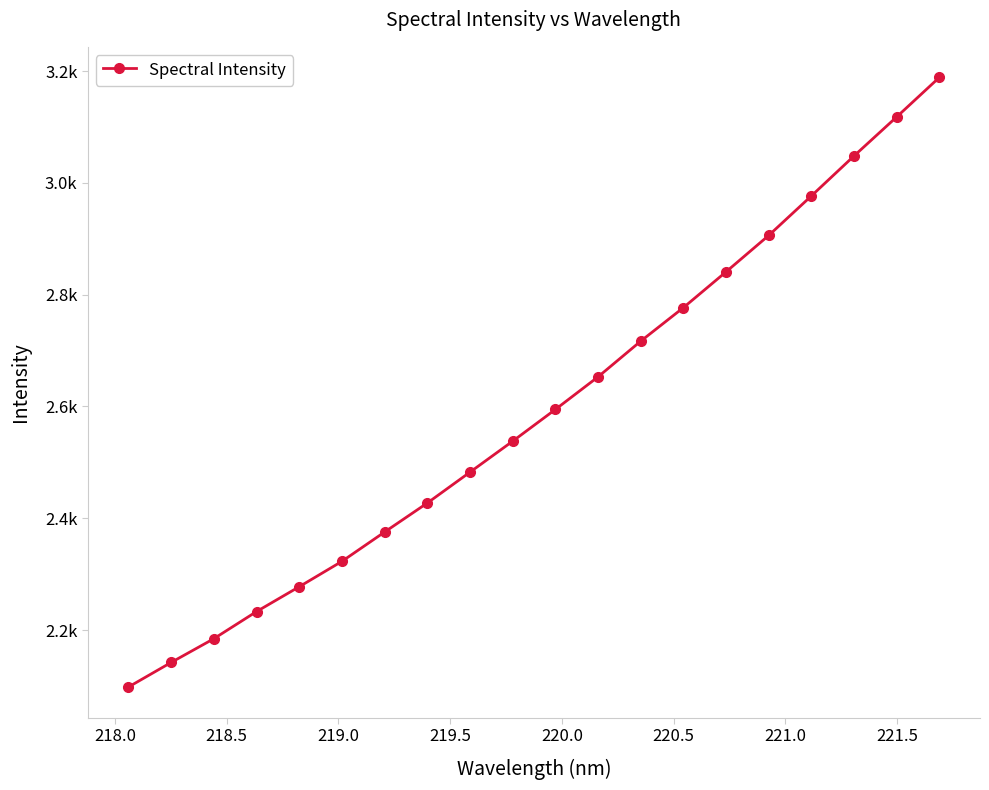

True or false: the data has more than 2 interior local peaks.

False